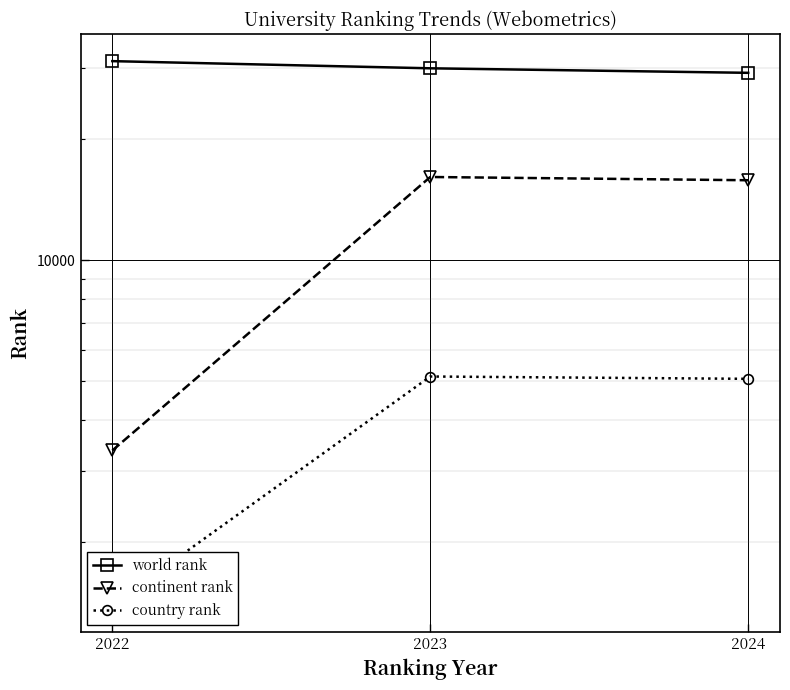

What is the difference between the world rank values at 2022 and 2024?

2026